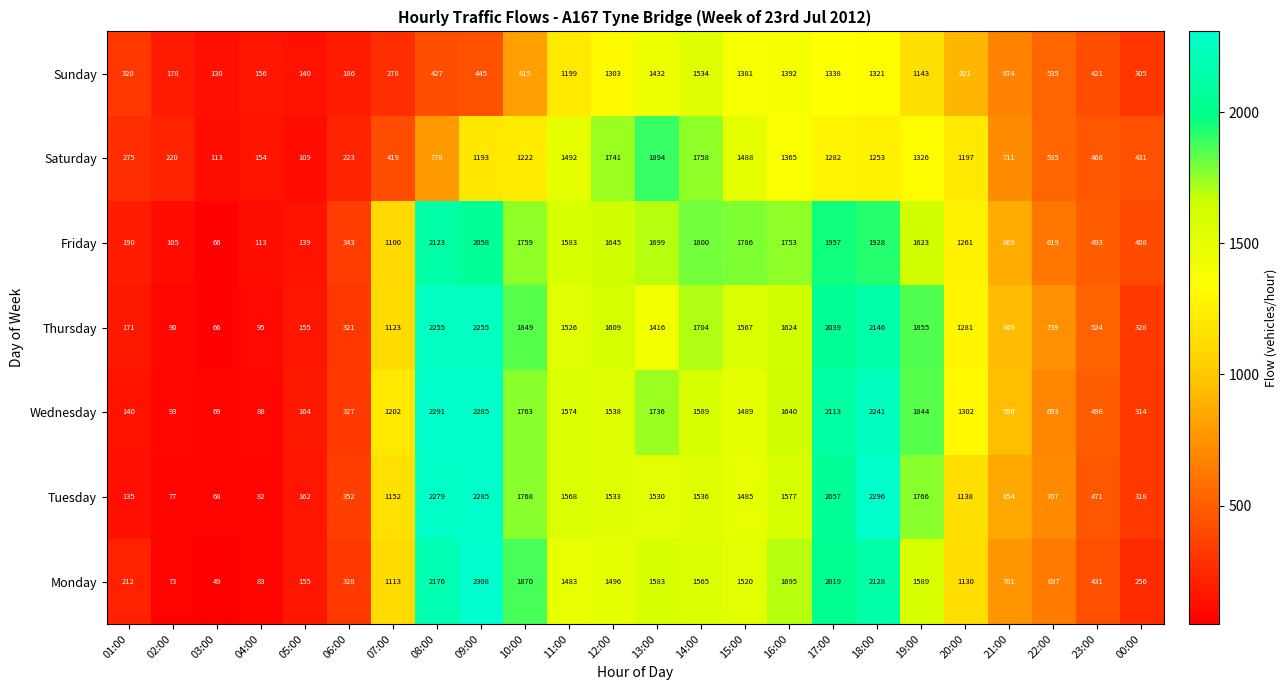

How many series are shown in this chart?

7